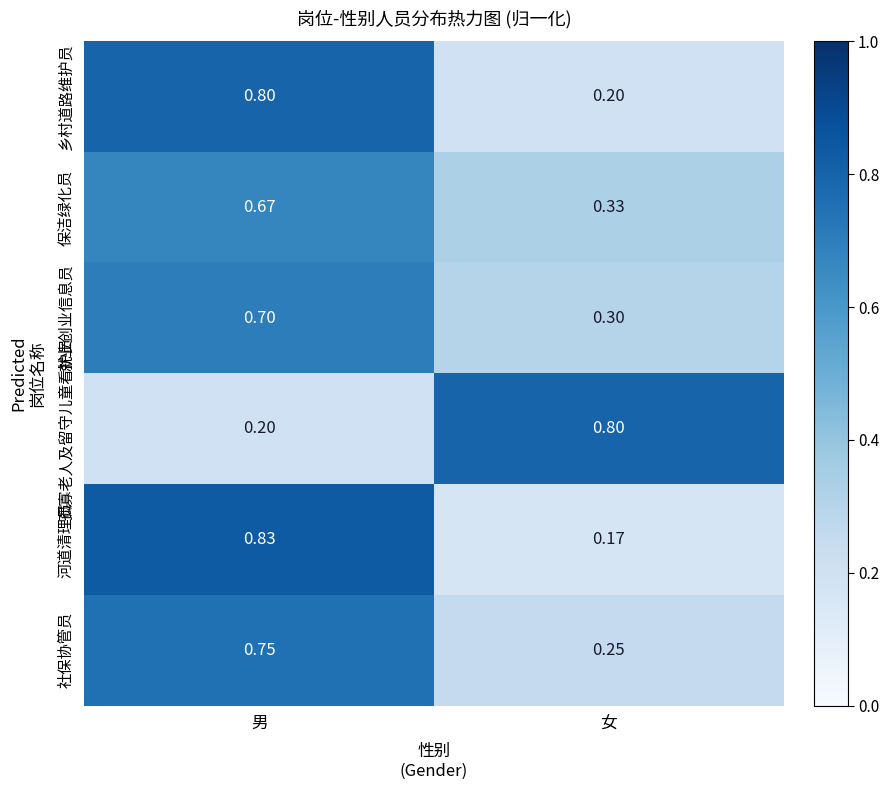

List the labels in order of 保洁绿化员 value, smallest first.

女, 男